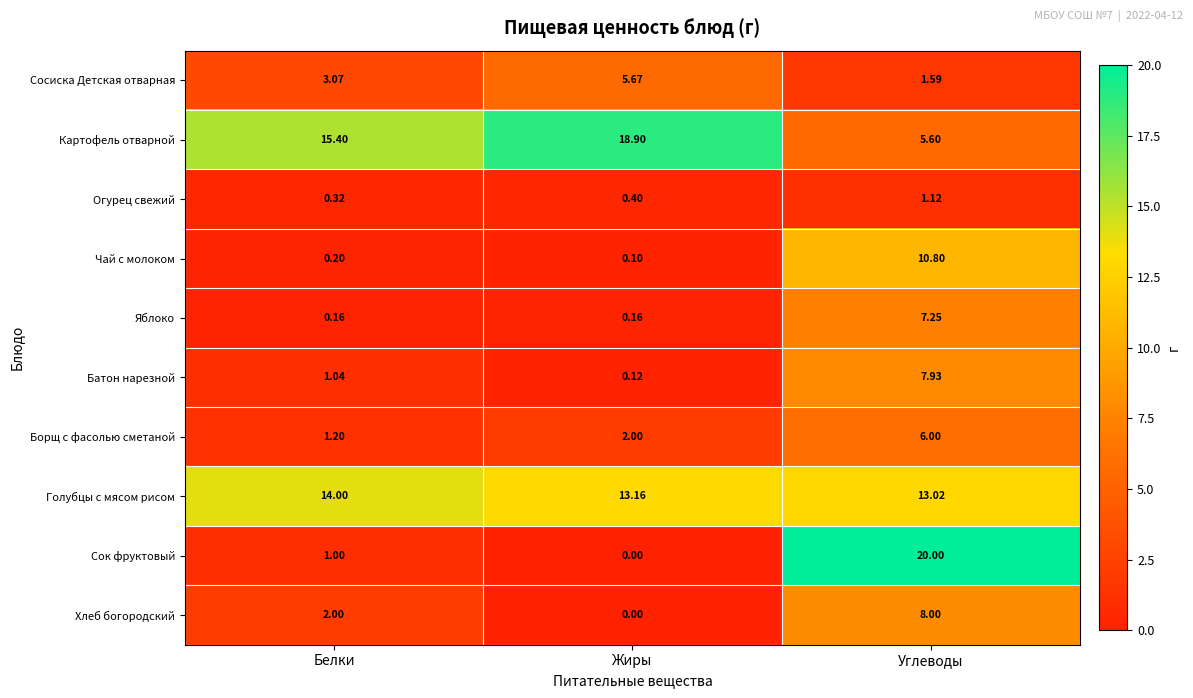

Rank the categories by Чай с молоком value from lowest to highest.

Жиры, Белки, Углеводы